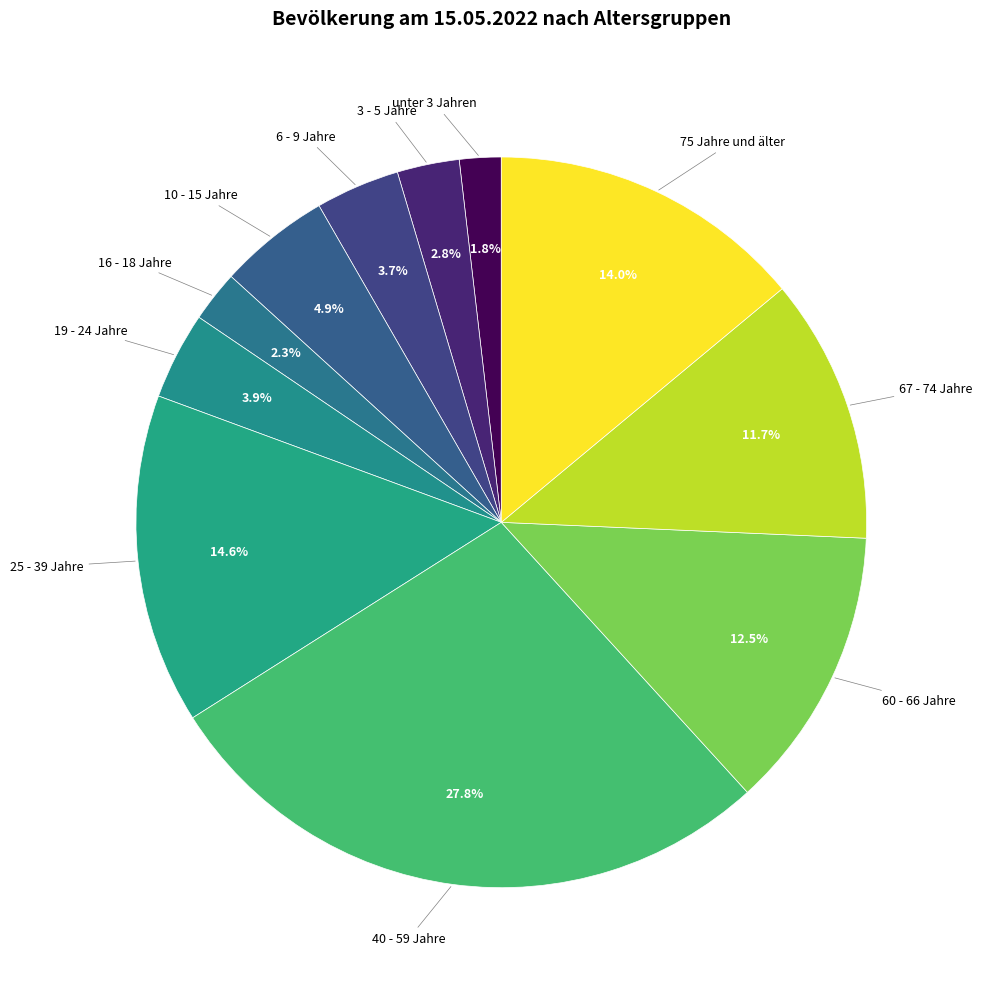

Combined, what portion of the pie is 16 - 18 Jahre and unter 3 Jahren?

4.1%